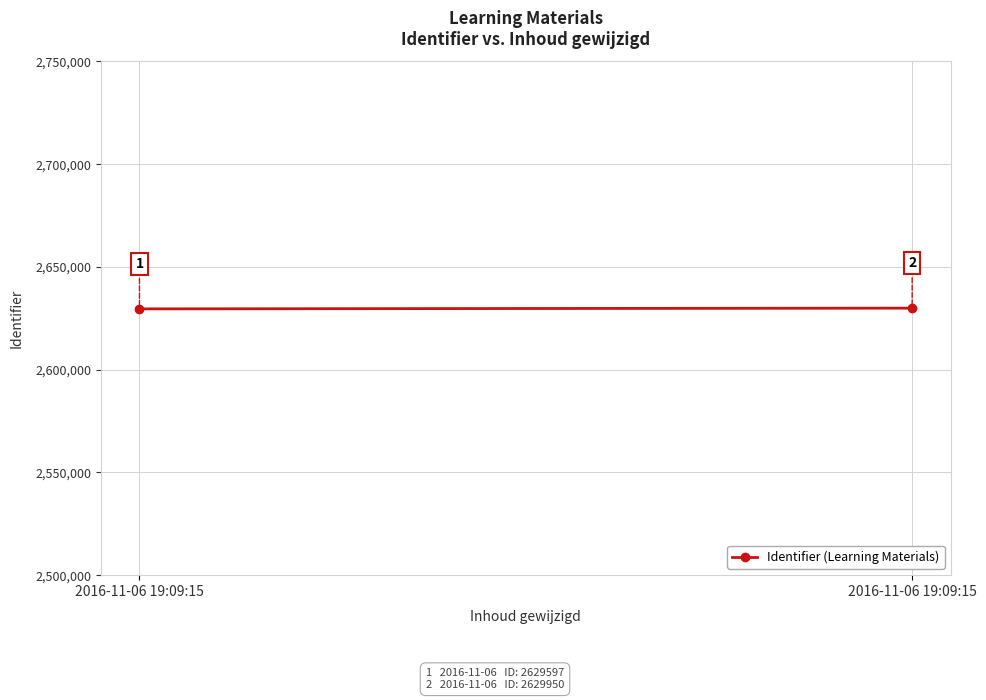

What is the sum of all values?

5259547